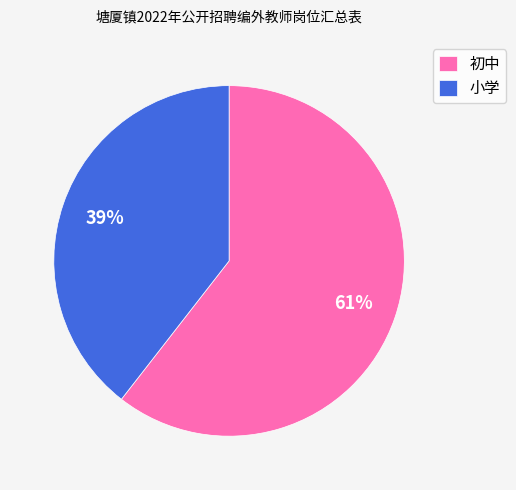

Is the sum of 初中 and 小学 greater than half?

Yes